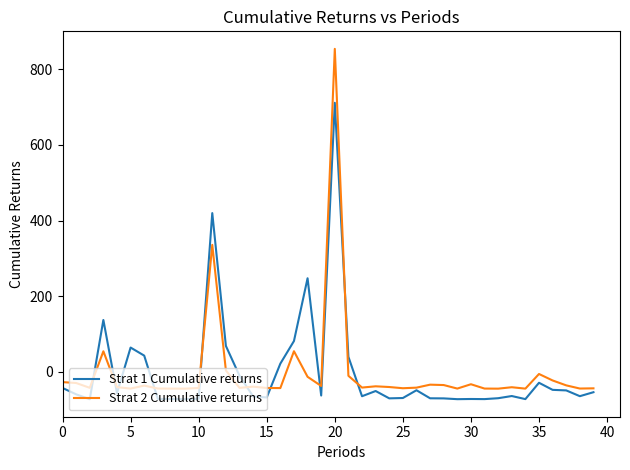

Is this an area chart (filled region under the line)?

No